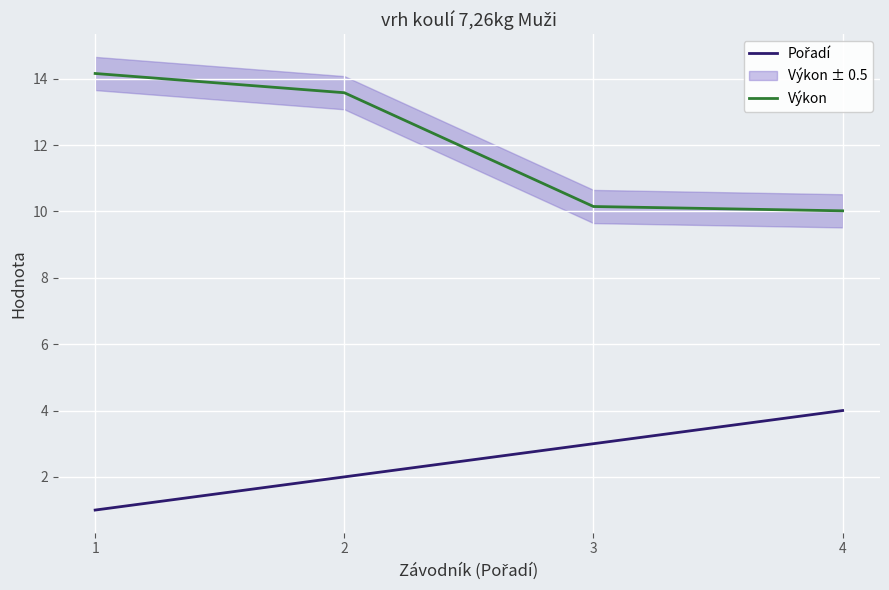

Is the value of Výkon at 2 greater than the value of Pořadí at 1?

Yes